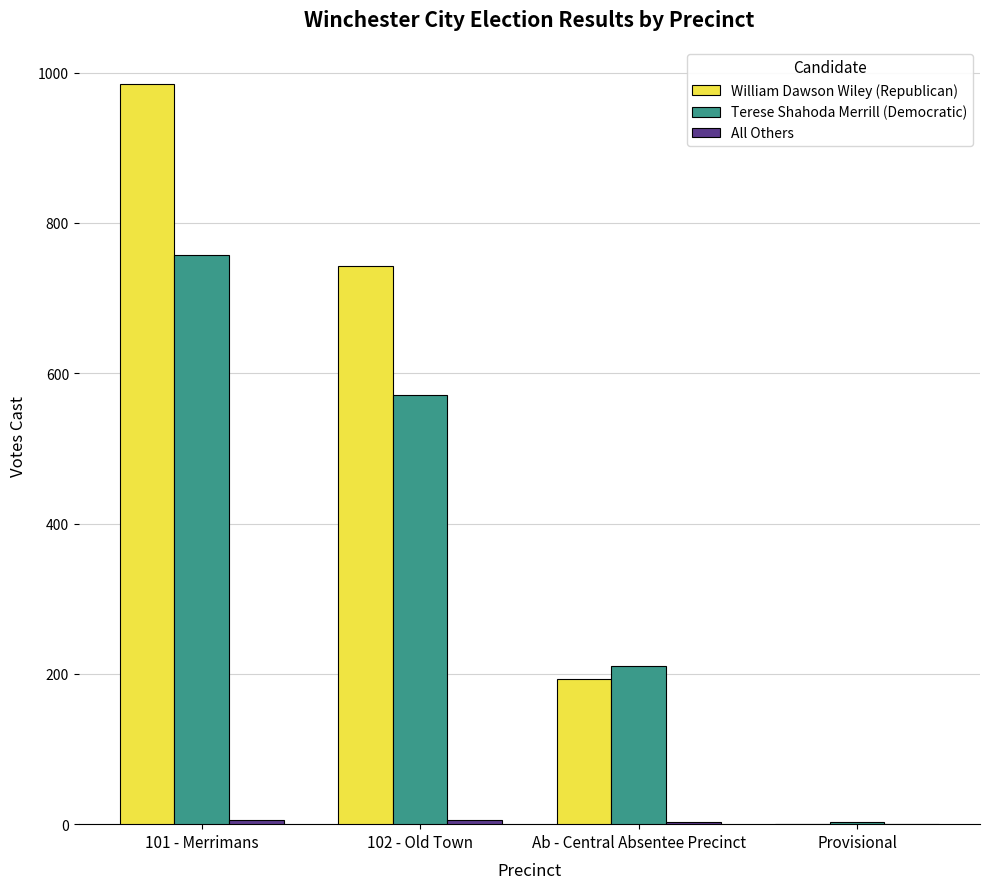

Which category has the highest value across all series?

101 - Merrimans